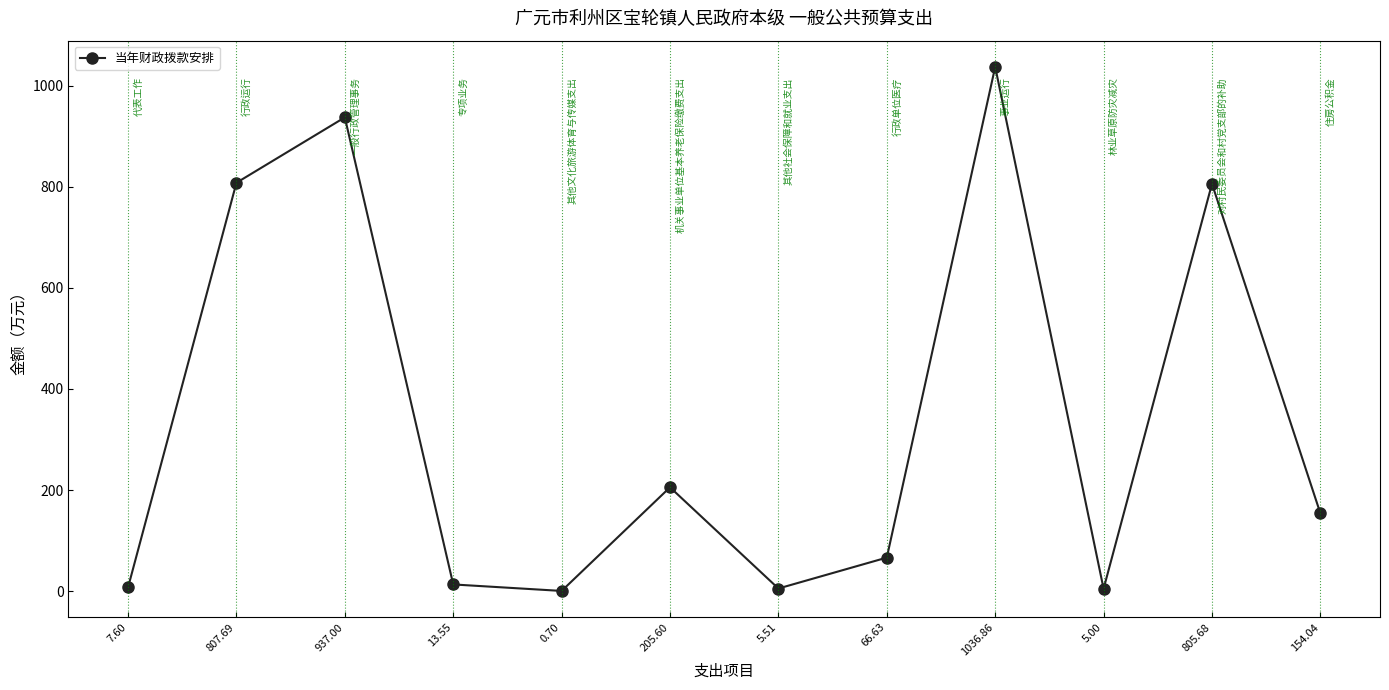

The chart shows a value of 1036.9 at 1036.86. True or false?

True